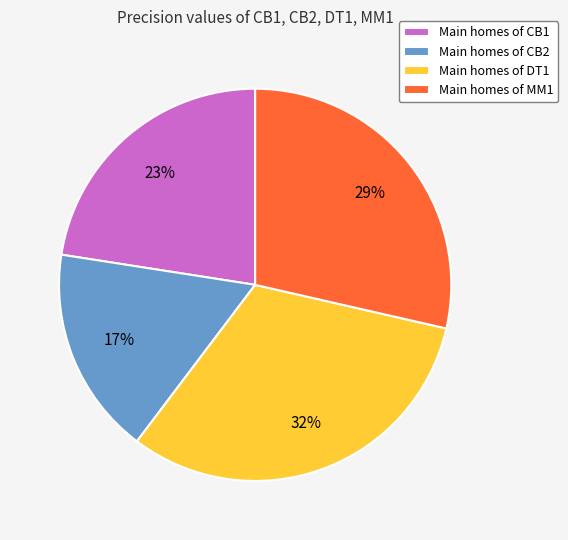

Is there a majority slice in this chart?

No